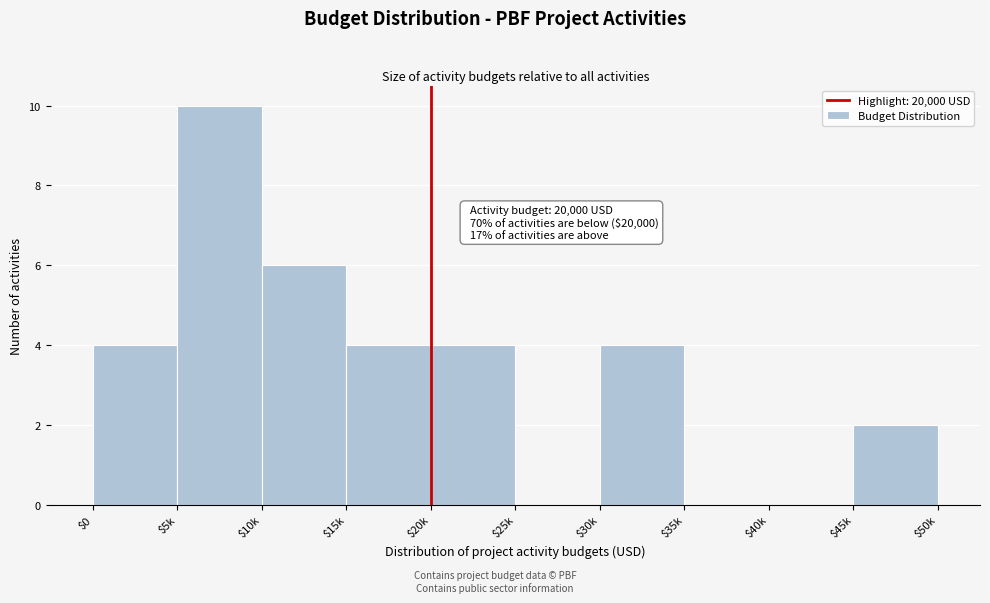

The value at $40k is 0. True or false?

True